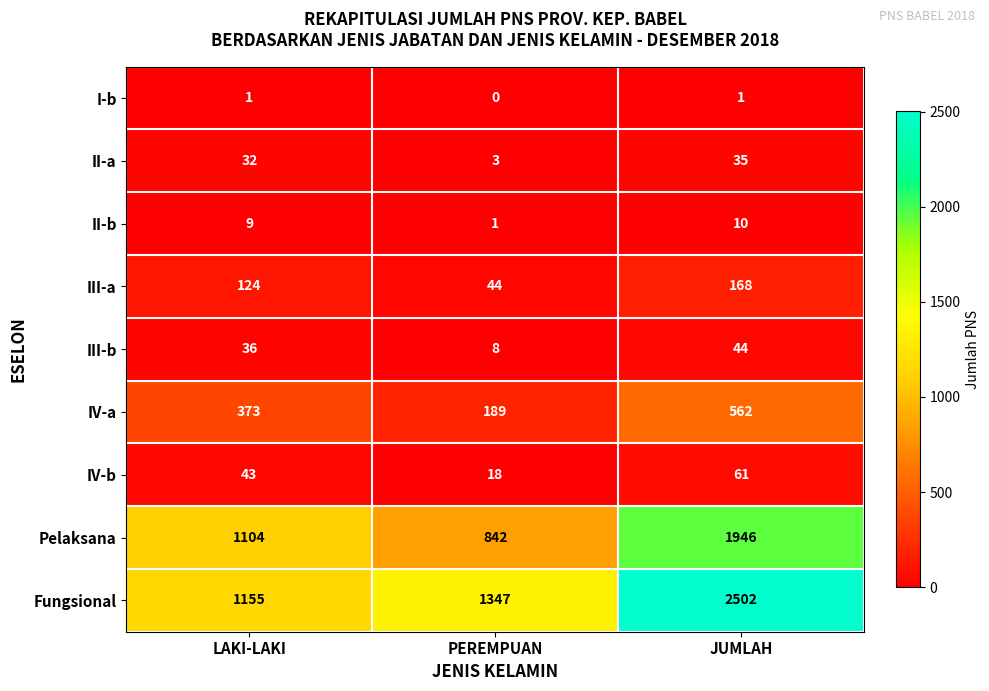

How many III-a values are between 44 and 168?

3